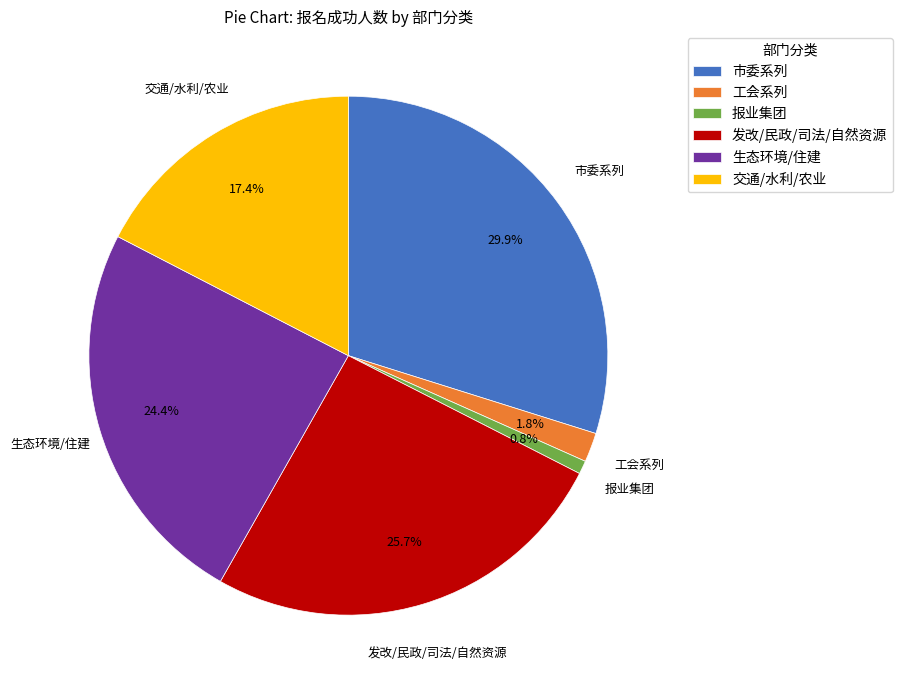

Is the sum of 发改/民政/司法/自然资源 and 交通/水利/农业 greater than half?

No